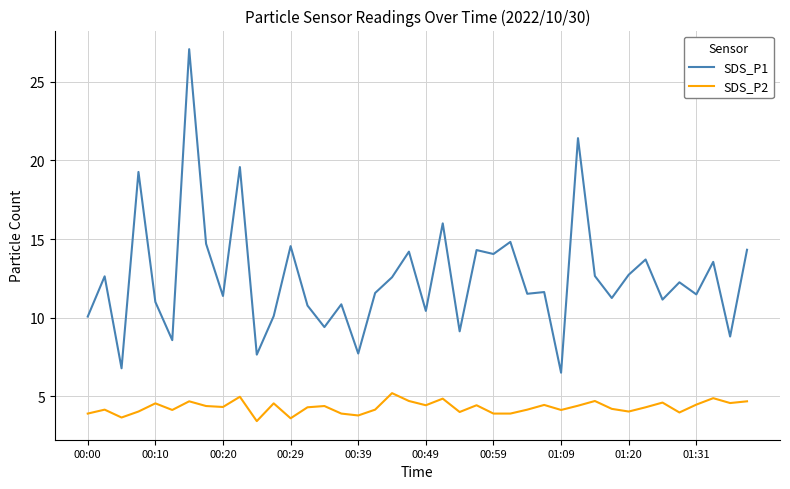

Which series has the widest spread of values?

SDS_P1